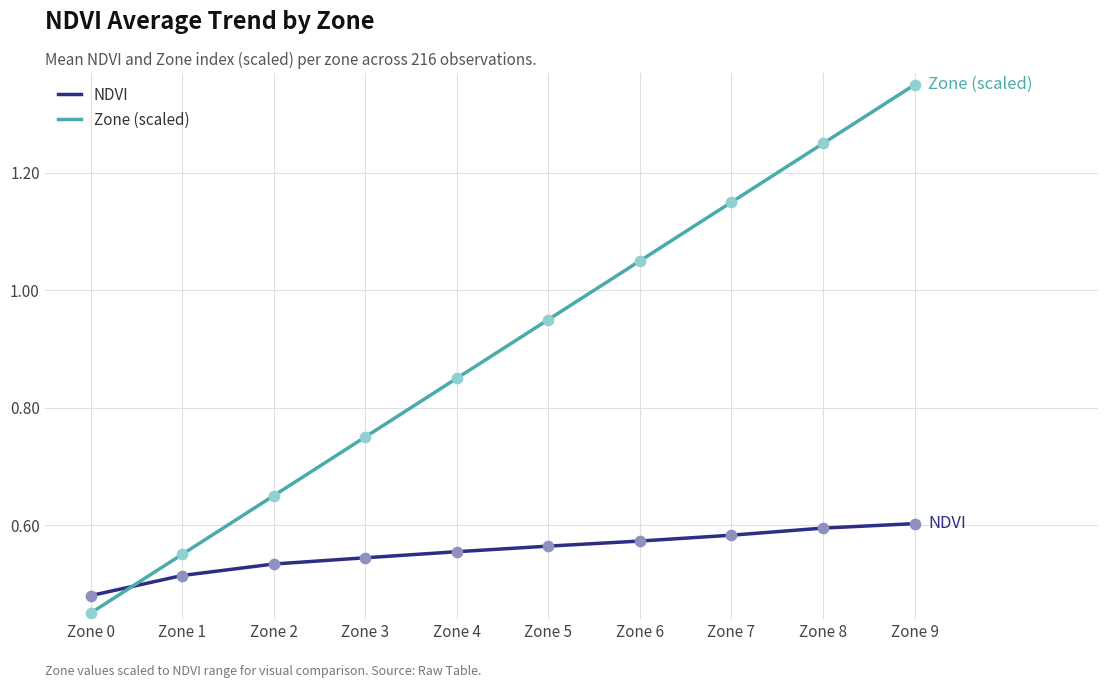

Which series has the widest spread of values?

Zone (scaled)